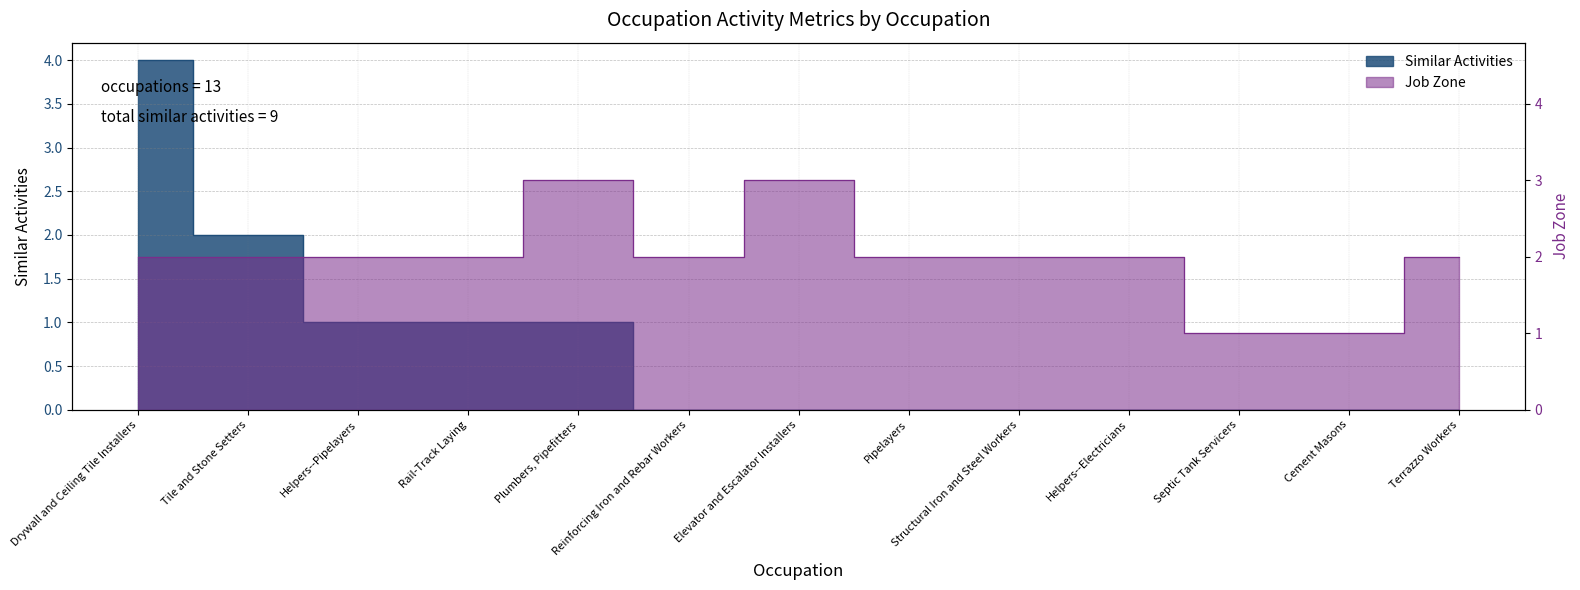

True or false: Similar Activities and Job Zone cross at least once.

False